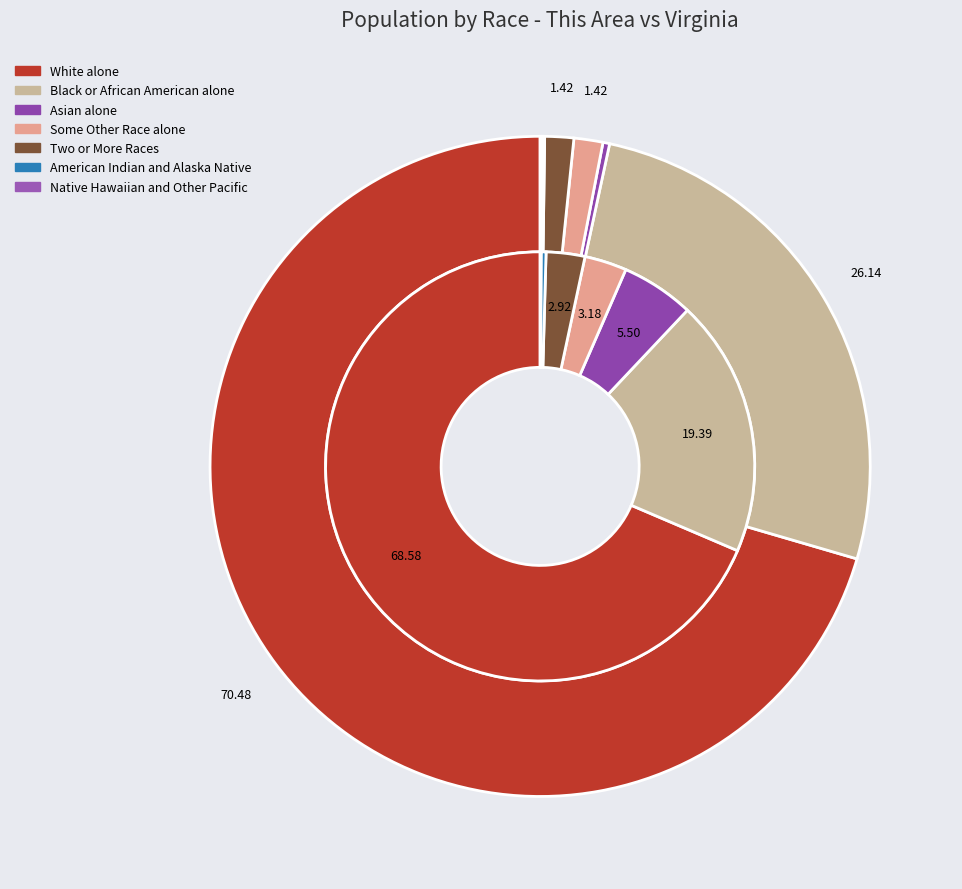

The Two or More Races slice represents 1% of the pie. True or false?

True